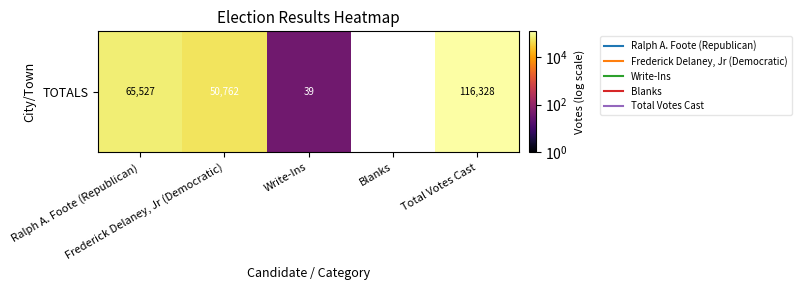

List the labels in order of value, smallest first.

Blanks, Write-Ins, Frederick Delaney, Jr (Democratic), Ralph A. Foote (Republican), Total Votes Cast